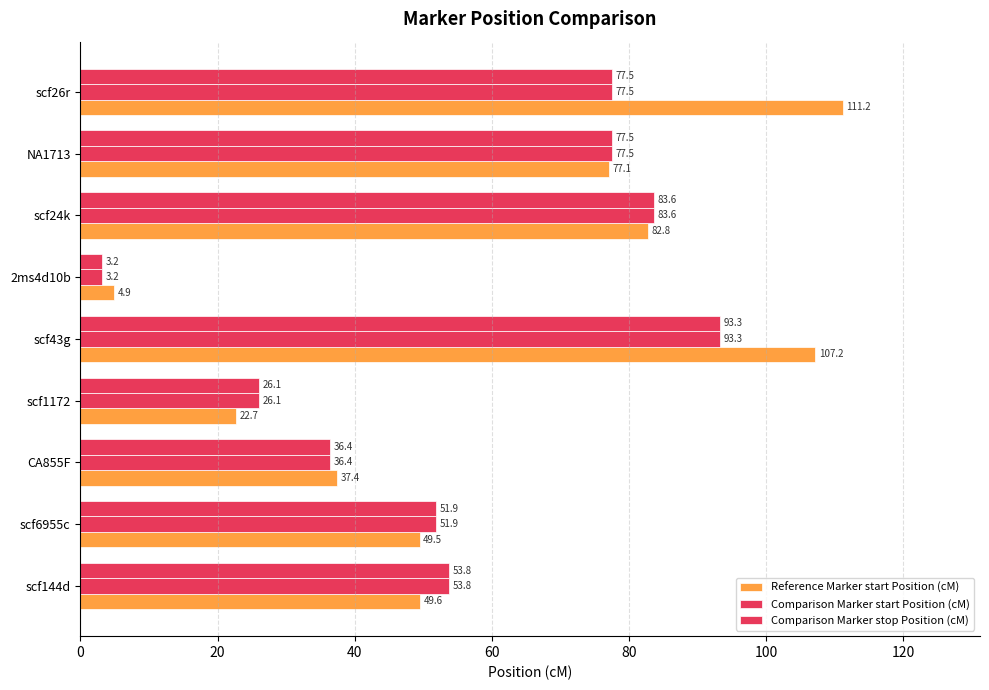

Count the number of categories in the chart.

9